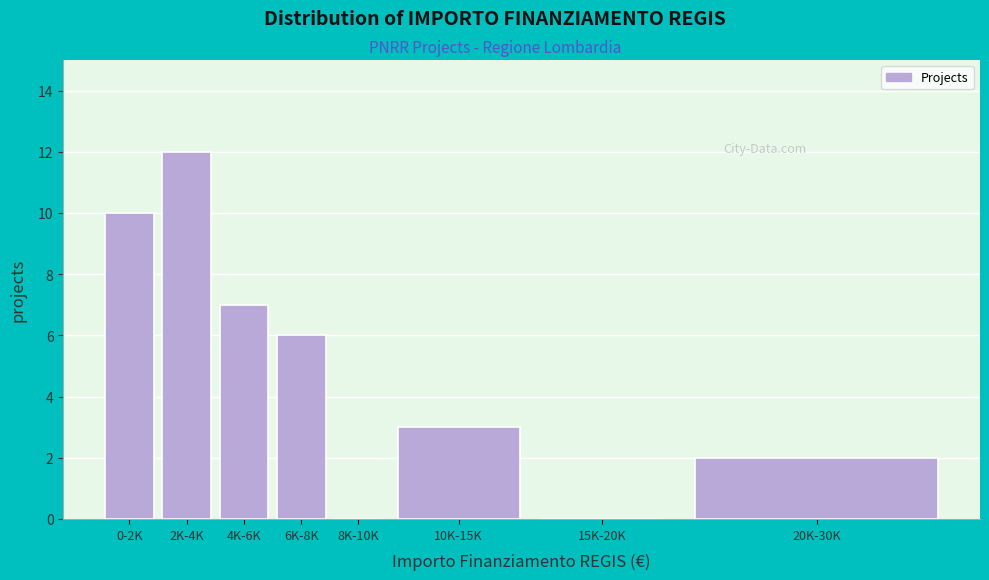

Reading left to right, transcribe all the data shown in this chart.

0-2K=10	2K-4K=12	4K-6K=7	6K-8K=6	8K-10K=0	10K-15K=3	15K-20K=0	20K-30K=2